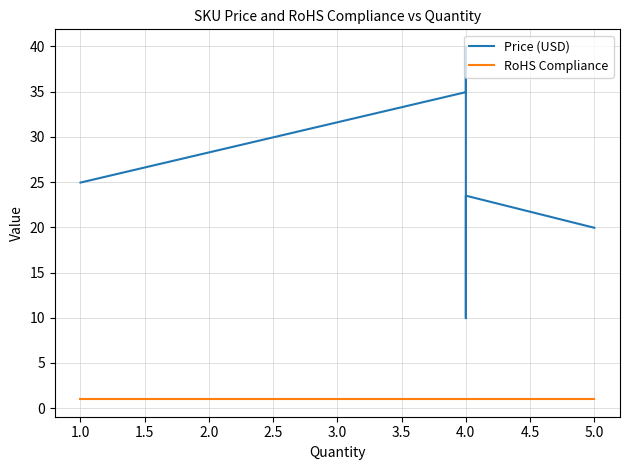

True or false: Price (USD) and RoHS Compliance intersect in this chart.

False